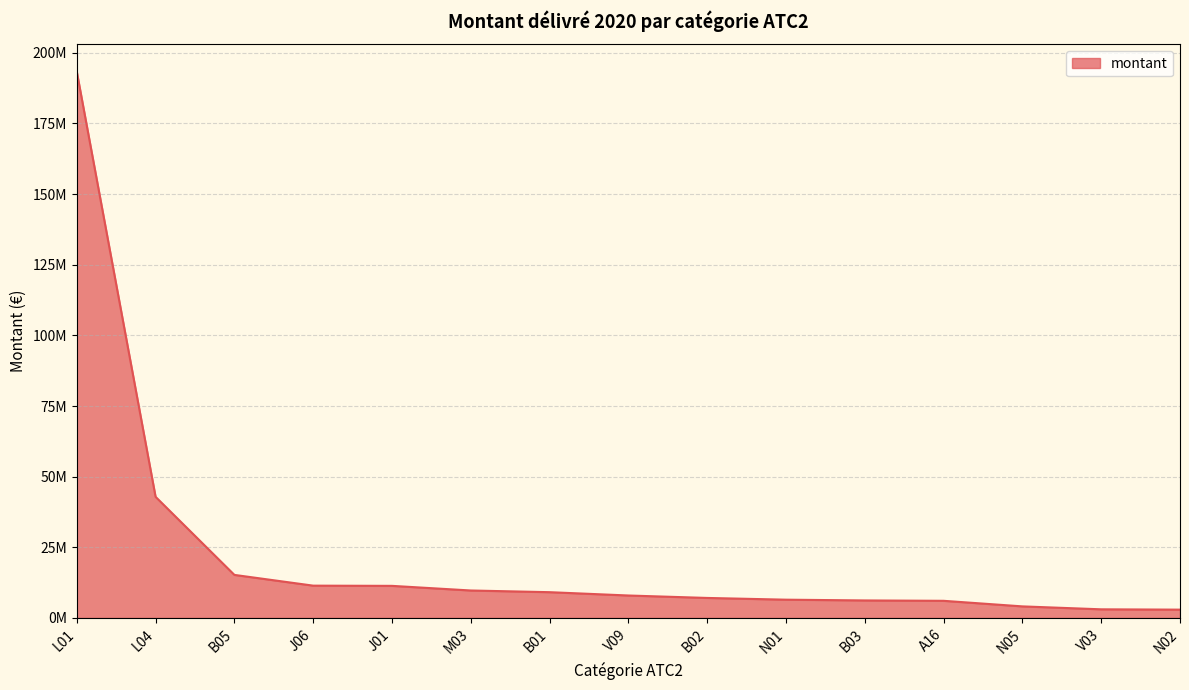

Reading left to right, what are all the values shown in this chart?

L01=193335167.4	L04=42855300.3	B05=15227166.9	J06=11421986.4	J01=11346855.6	M03=9706957.4	B01=9110033.4	V09=7934962.0	B02=7071024.6	N01=6456240.1	B03=6187939.9	A16=6054457.1	N05=4081775.6	V03=3044431.0	N02=2929481.1